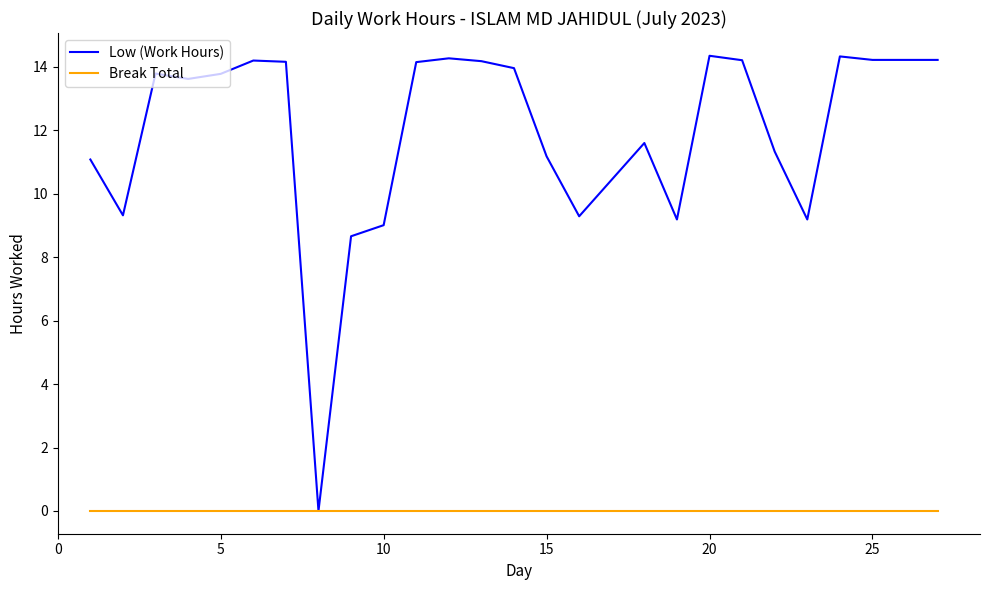

Which series has the largest total across all categories?

Low (Work Hours)